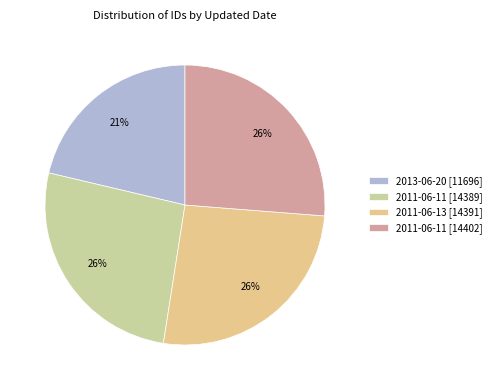

Count the number of slices in the pie.

4